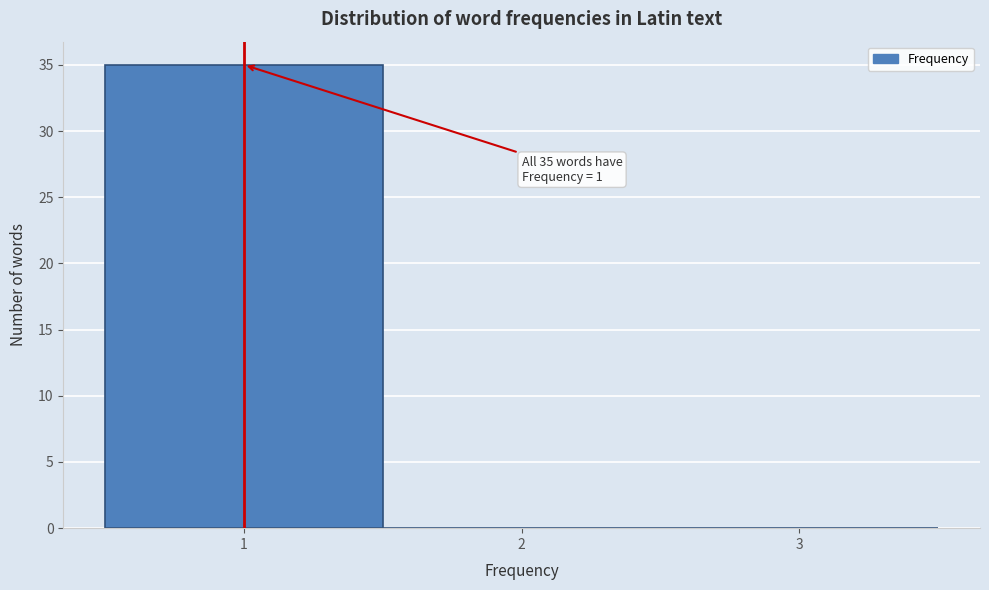

Which range on the x-axis has the tallest bar?

0.5 to 1.5